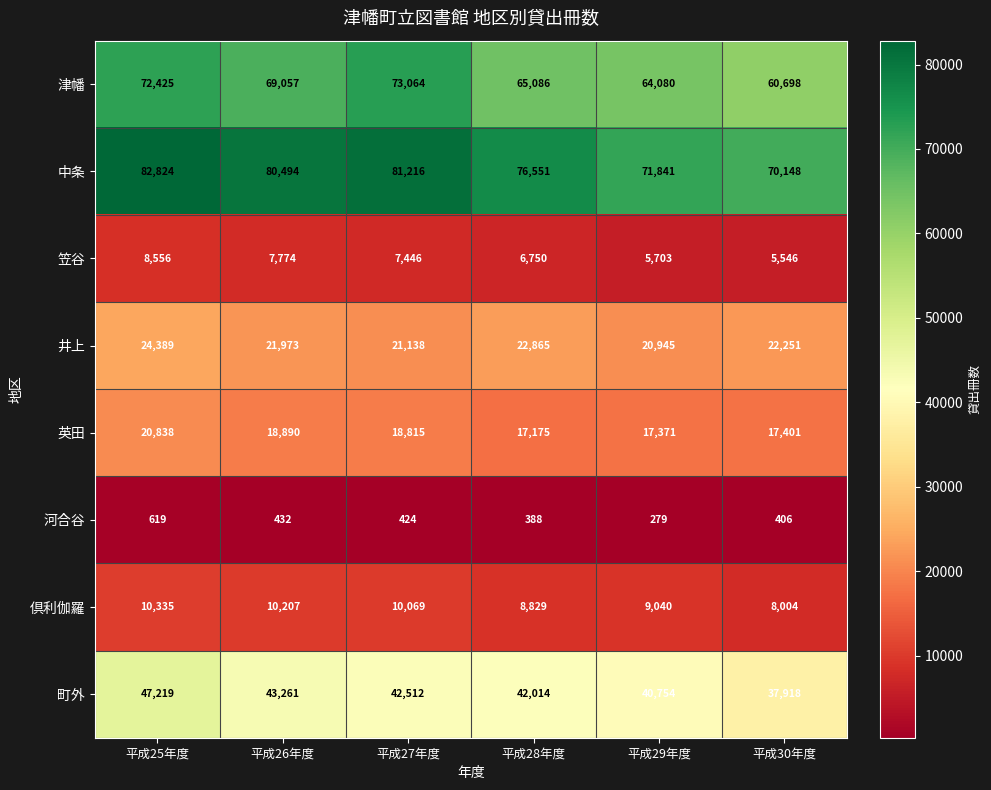

Which series has the largest total across all categories?

中条